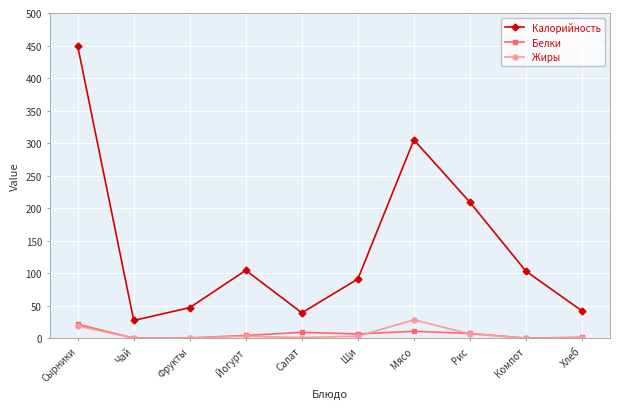

Which series changed the most between Чай and Хлеб?

Калорийность